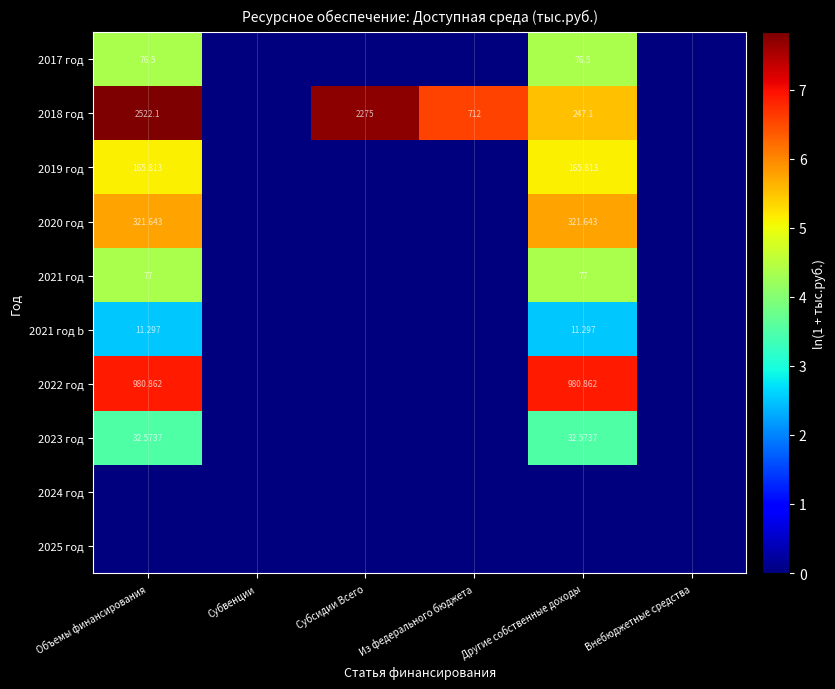

Count the number of categories in the chart.

6